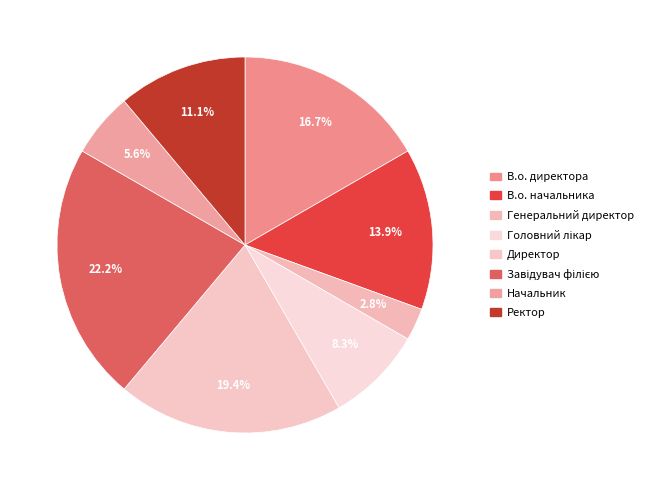

How many slices are in this pie chart?

8